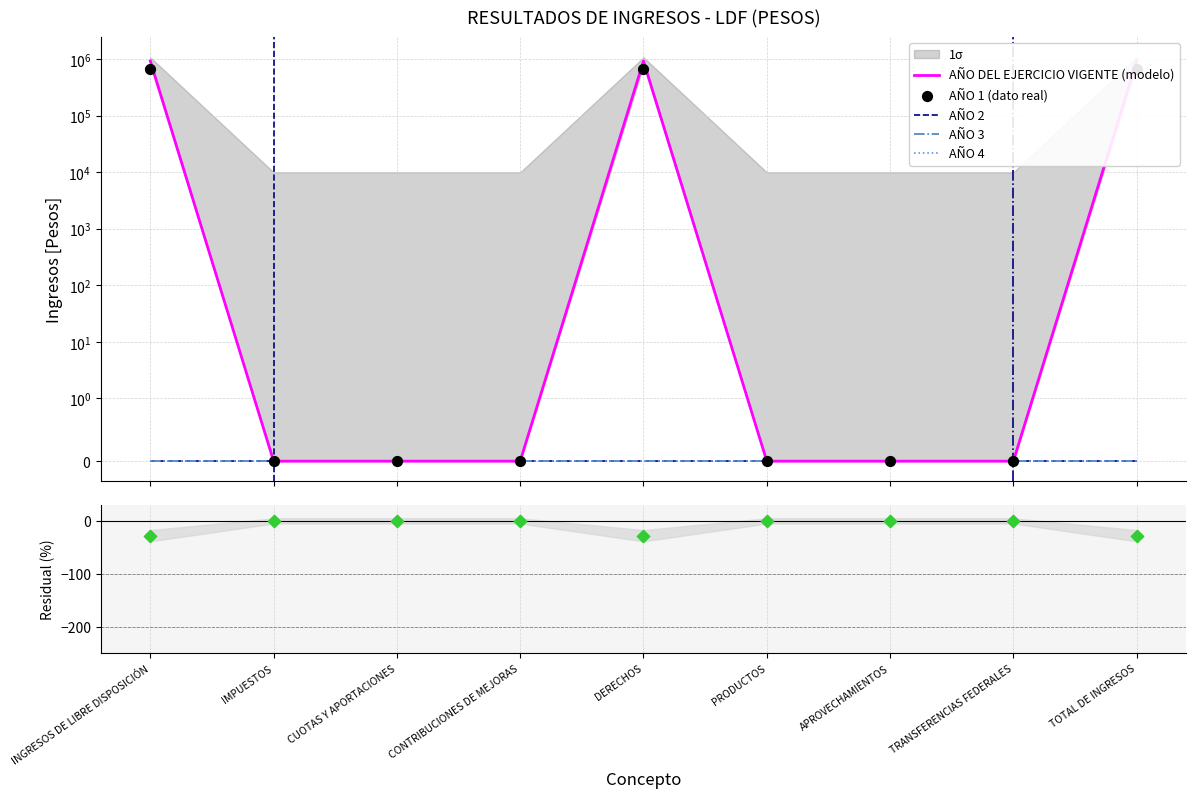

Which series has the largest Y range (max minus min)?

AÑO DEL EJERCICIO VIGENTE (modelo)